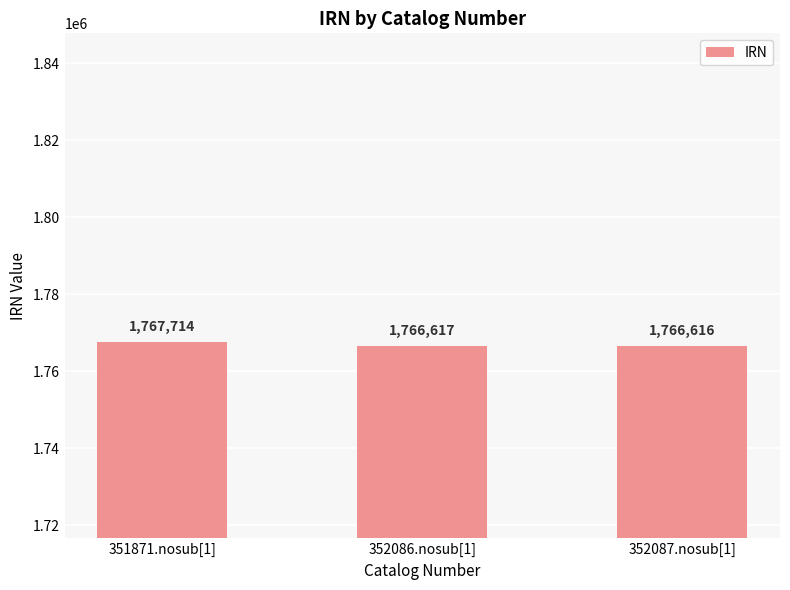

At which label does the data first exceed 1766617?

351871.nosub[1]